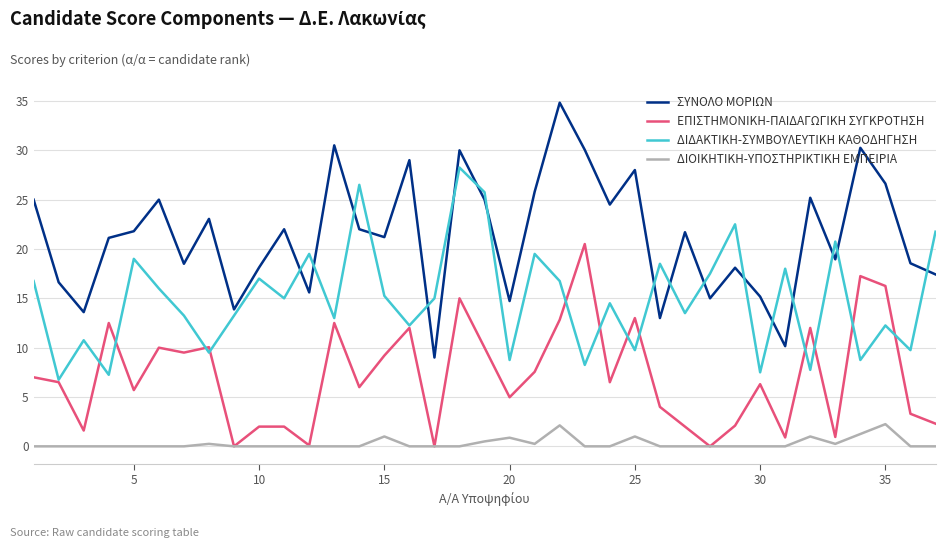

True or false: ΔΙΟΙΚΗΤΙΚΗ-ΥΠΟΣΤΗΡΙΚΤΙΚΗ ΕΜΠΕΙΡΙΑ and ΔΙΔΑΚΤΙΚΗ-ΣΥΜΒΟΥΛΕΥΤΙΚΗ ΚΑΘΟΔΗΓΗΣΗ cross at least once.

False